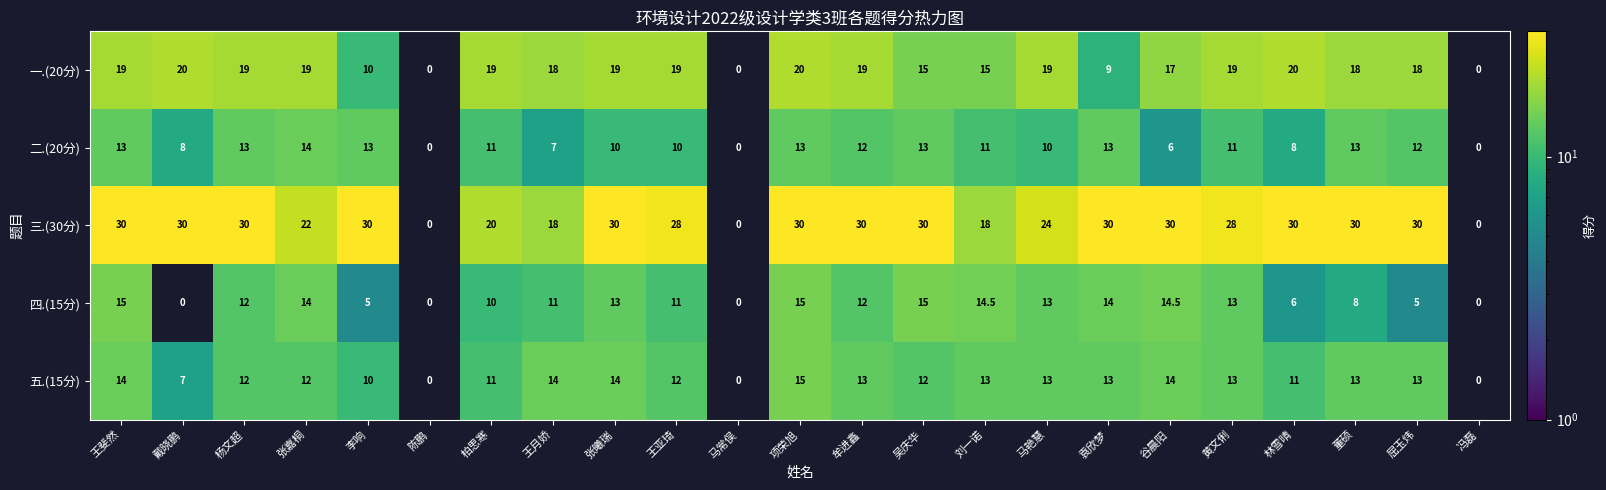

What is the difference between the highest and lowest values at 王月娇?

11.0